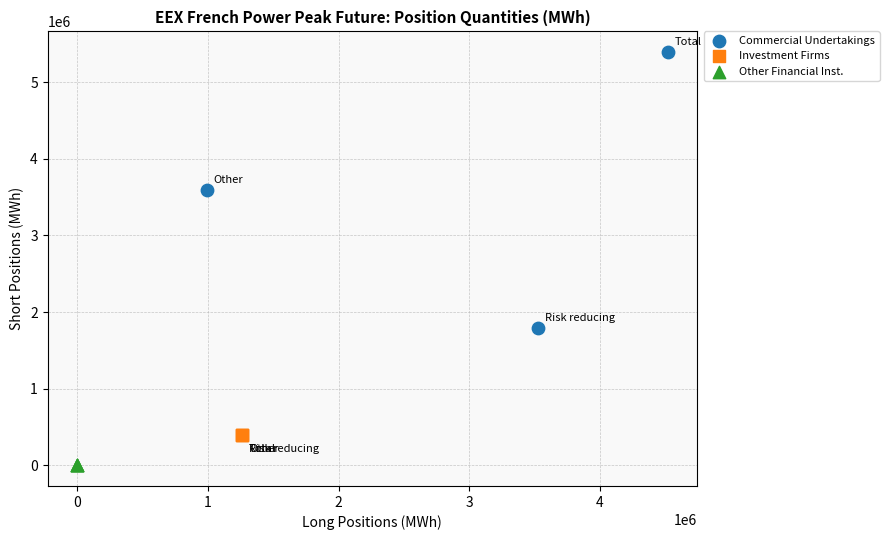

Which series contains the highest Y value?

Commercial Undertakings